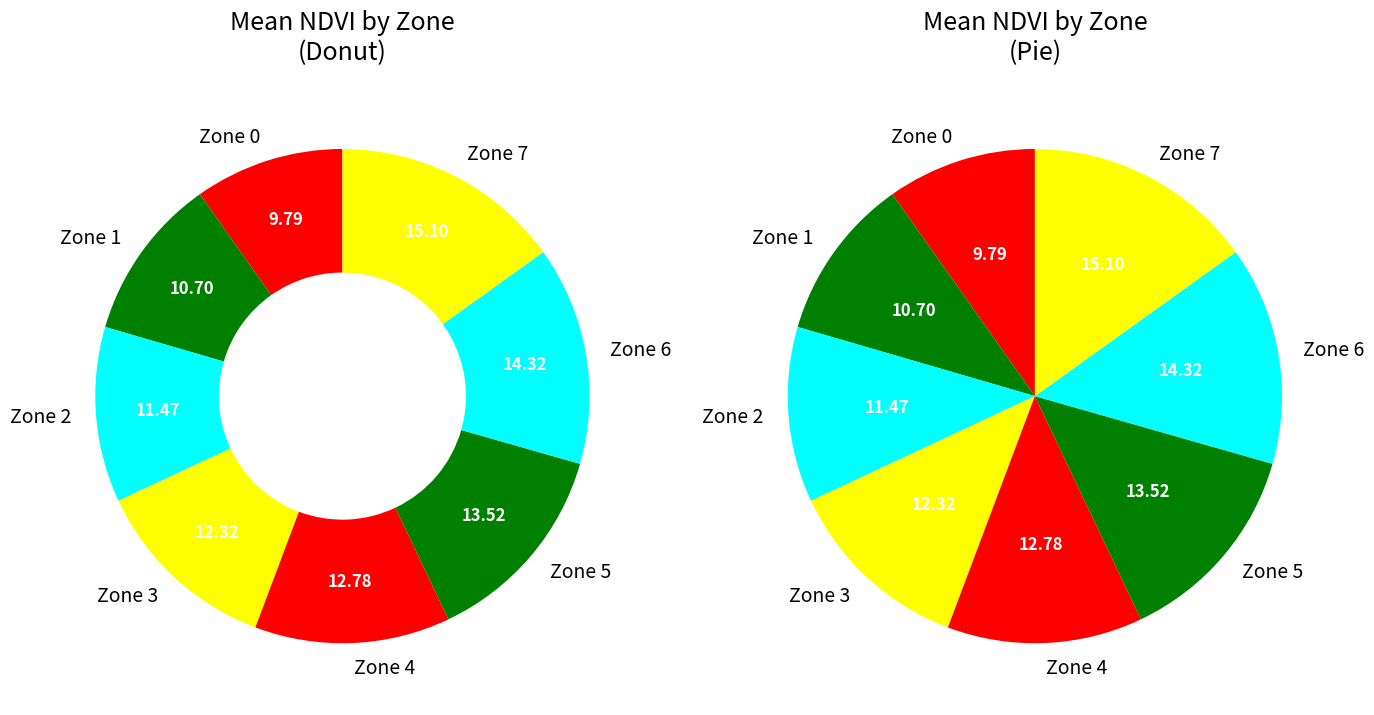

Does Zone 5 represent more than half of the total?

No